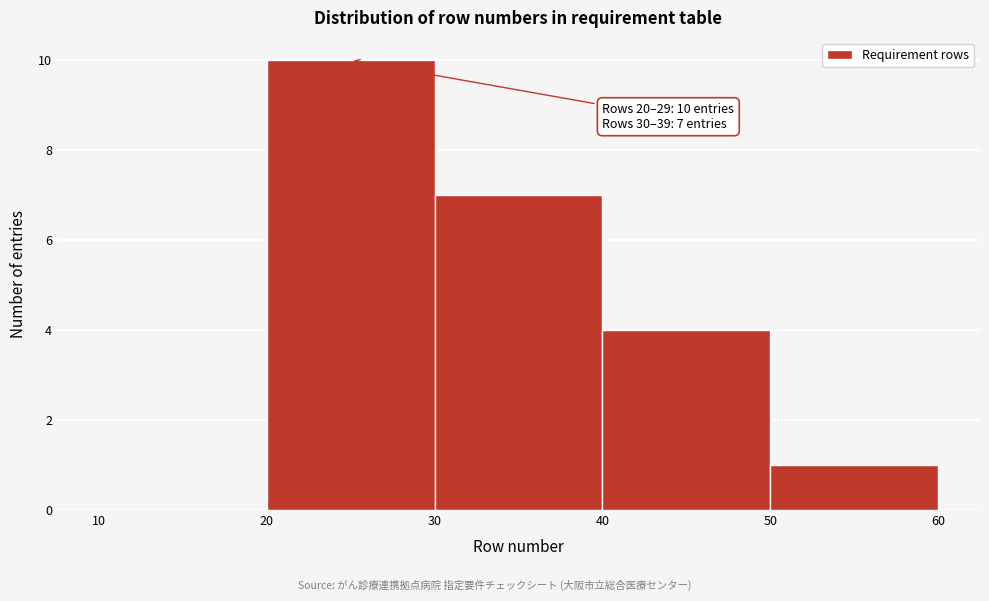

Which range on the x-axis has the tallest bar?

20 to 30